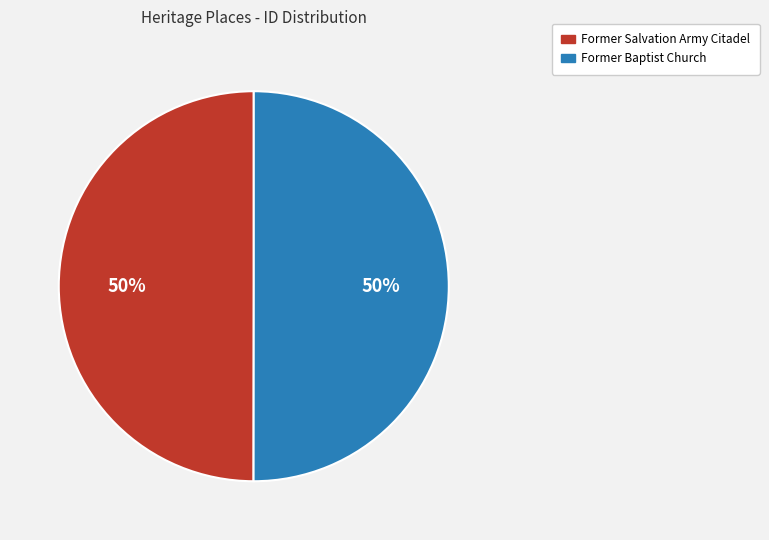

What percentage is the Former Baptist Church slice, to the nearest percent?

50%